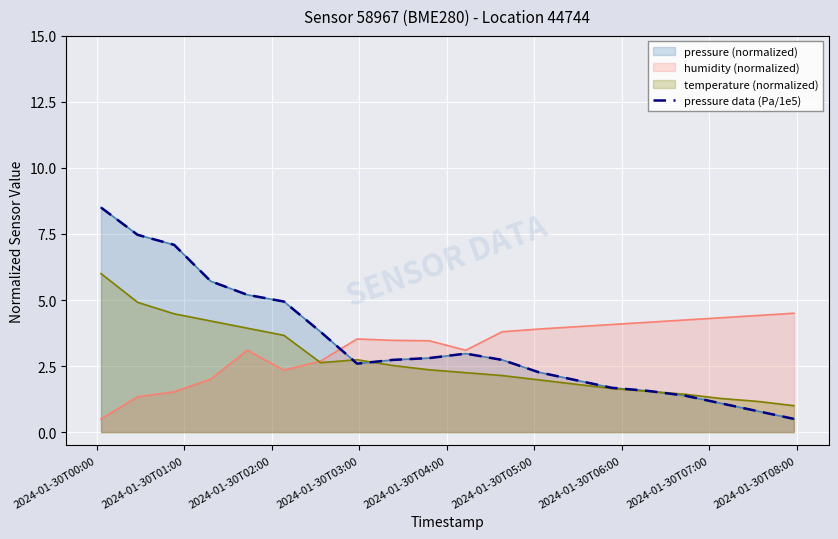

At which category does the chart reach its peak across all series?

2024-01-30T00:00